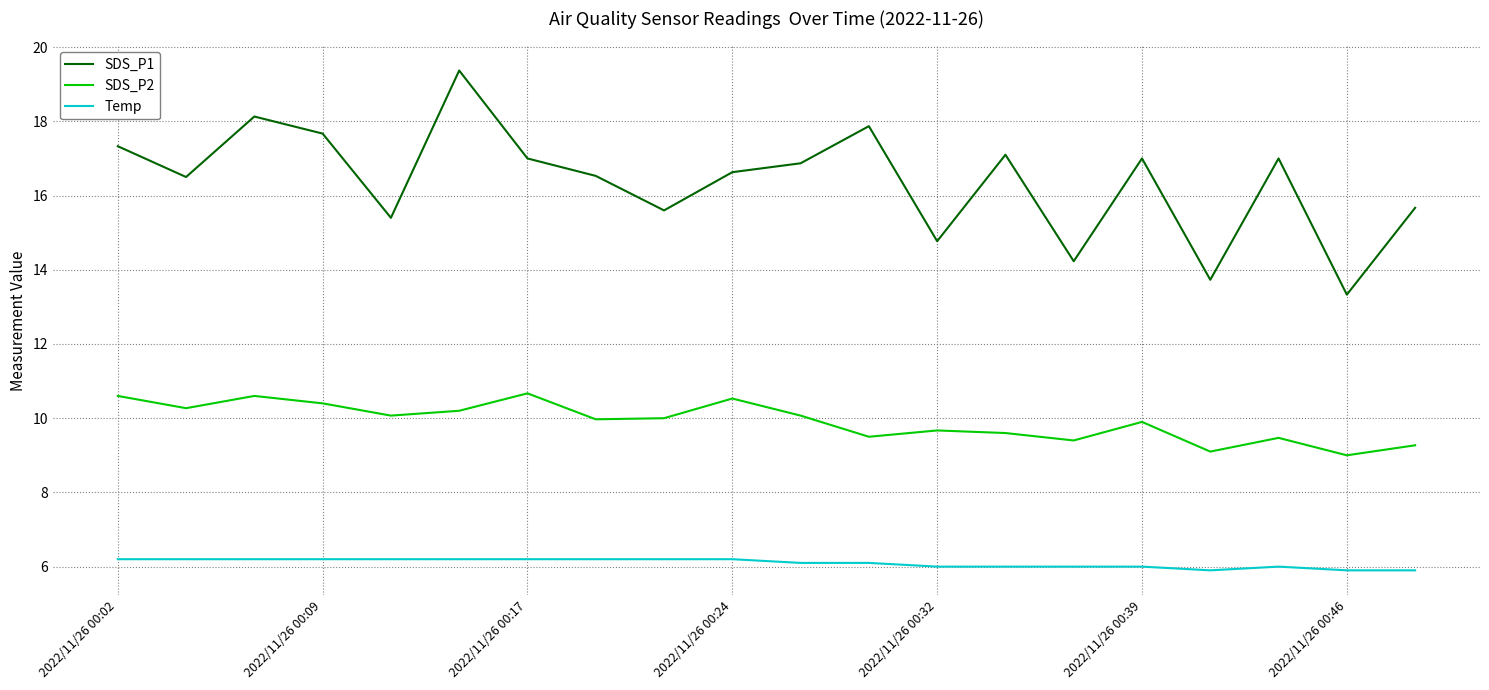

Which series has the largest range (max minus min)?

SDS_P1